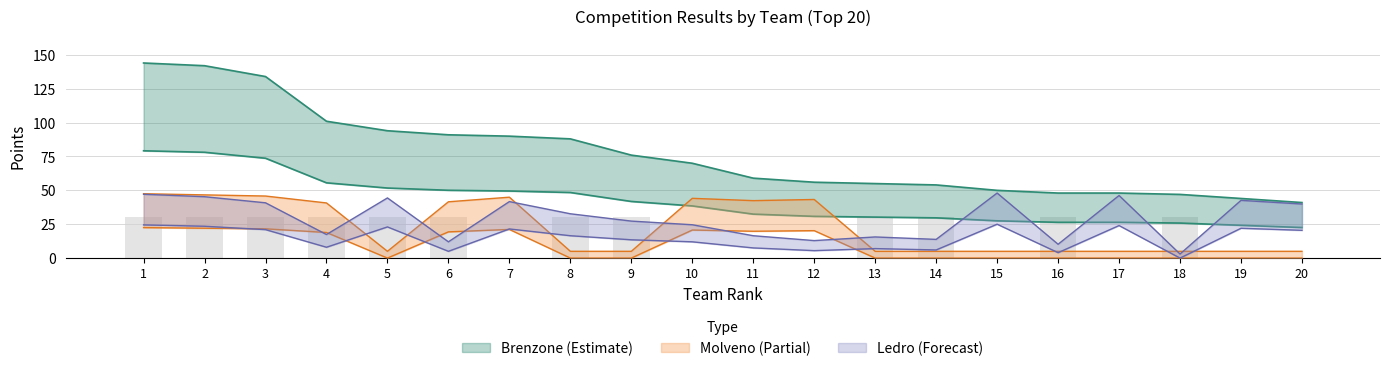

Where is Molveno_pts nearest to the value 11?

4